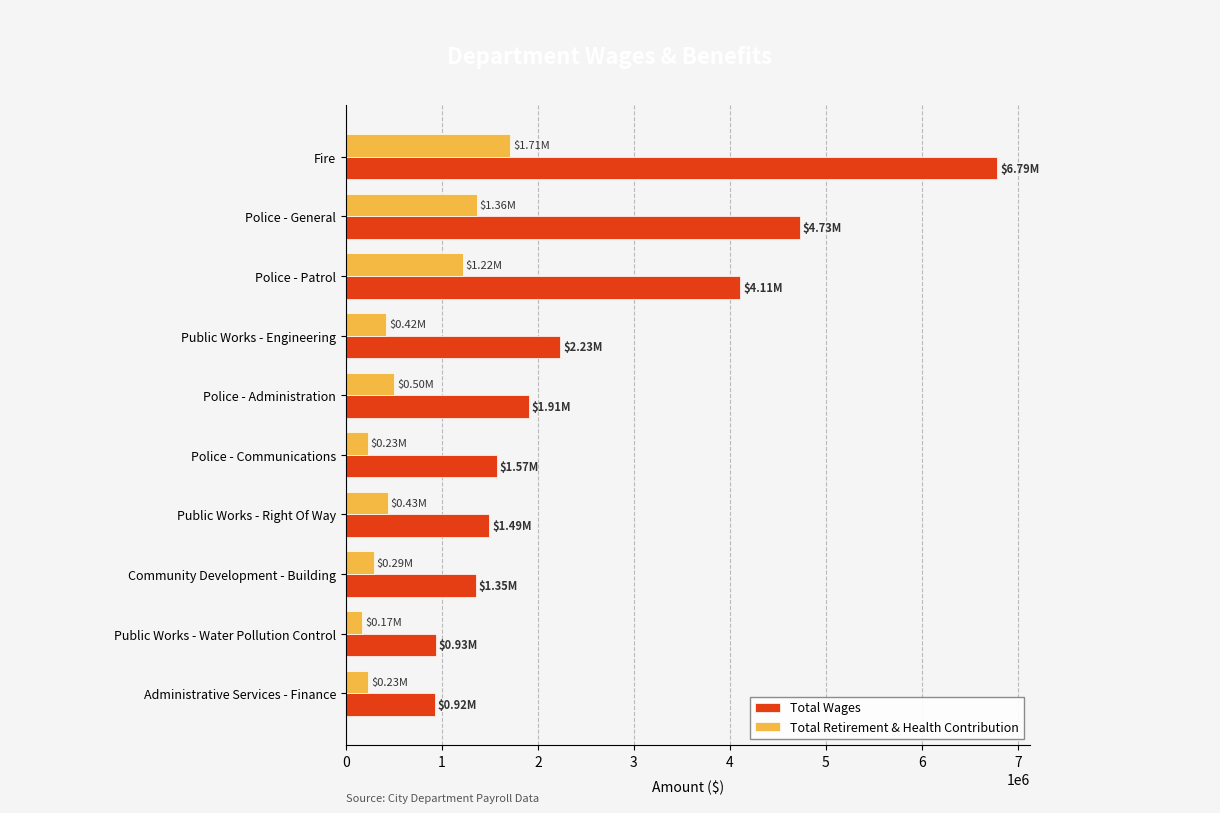

How many data points in Total Retirement & Health Contribution are less than 434457?

5